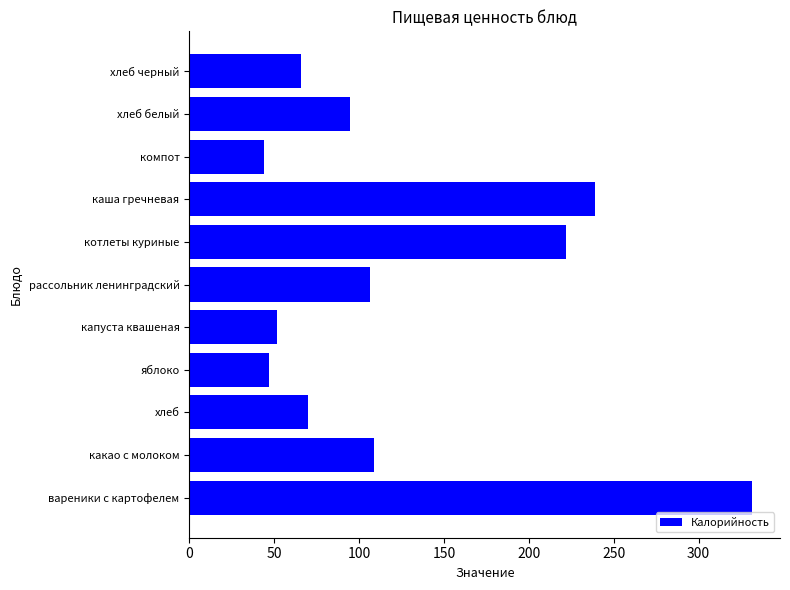

Read the value at компот.

44.1